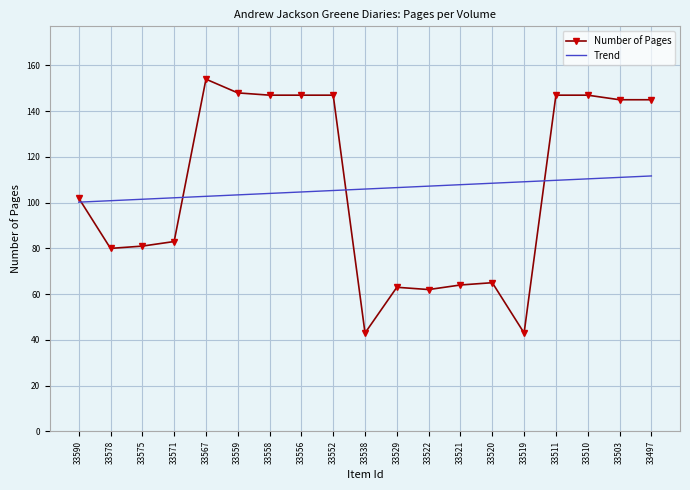

True or false: Number of Pages and Trend cross at least once.

True